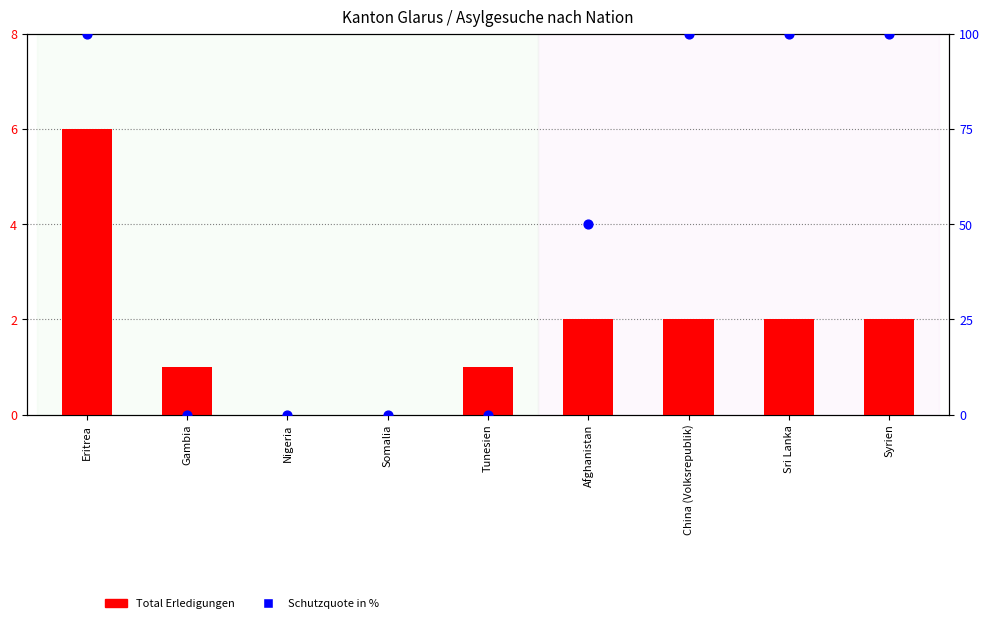

Which series reaches the minimum Y coordinate?

Total Erledigungen